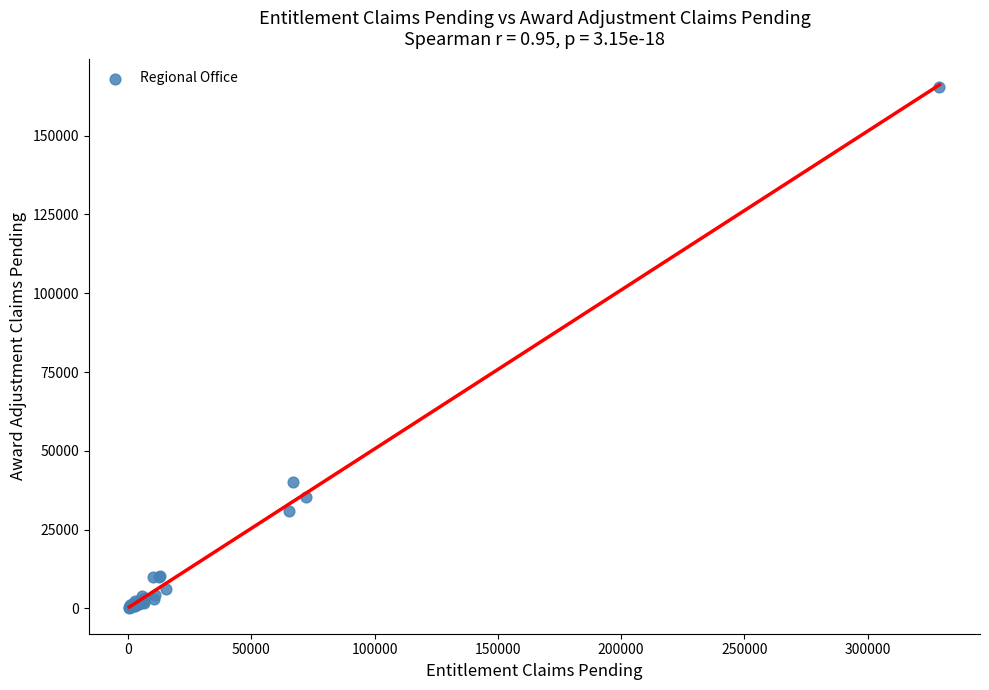

What Y value in the scatter plot is closest to 82862?

40111